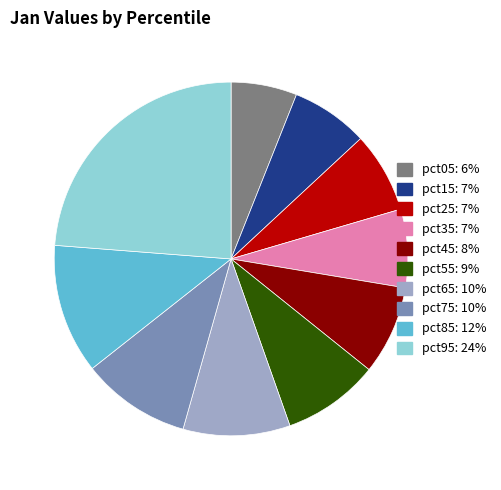

Does any single category account for the majority?

No